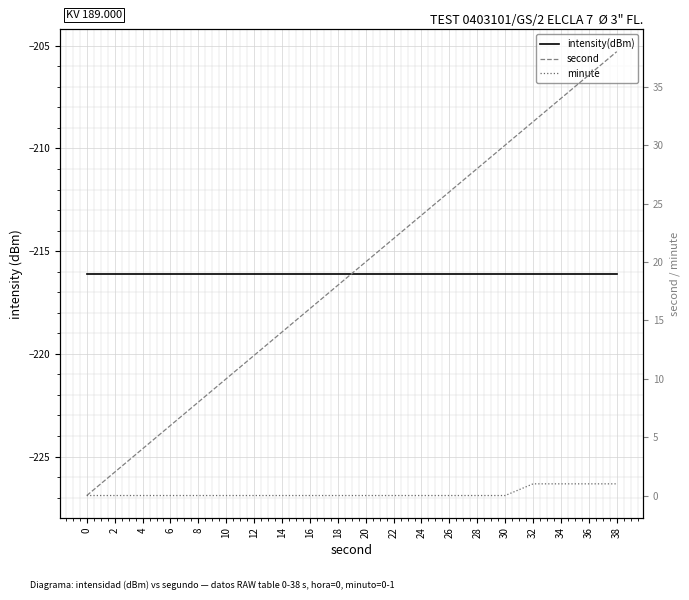

List the labels in order of second value, largest first.

38, 36, 34, 32, 30, 28, 26, 24, 22, 20, 18, 16, 14, 12, 10, 8, 6, 4, 2, 0